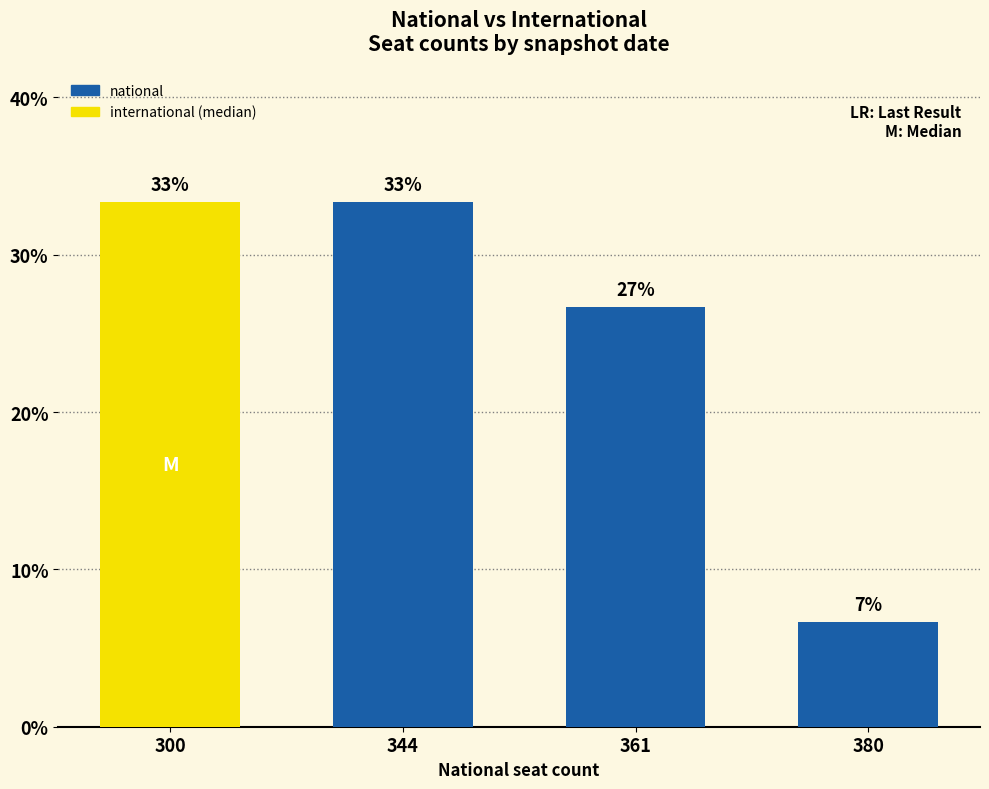

At which category does the chart reach its minimum across all series?

380